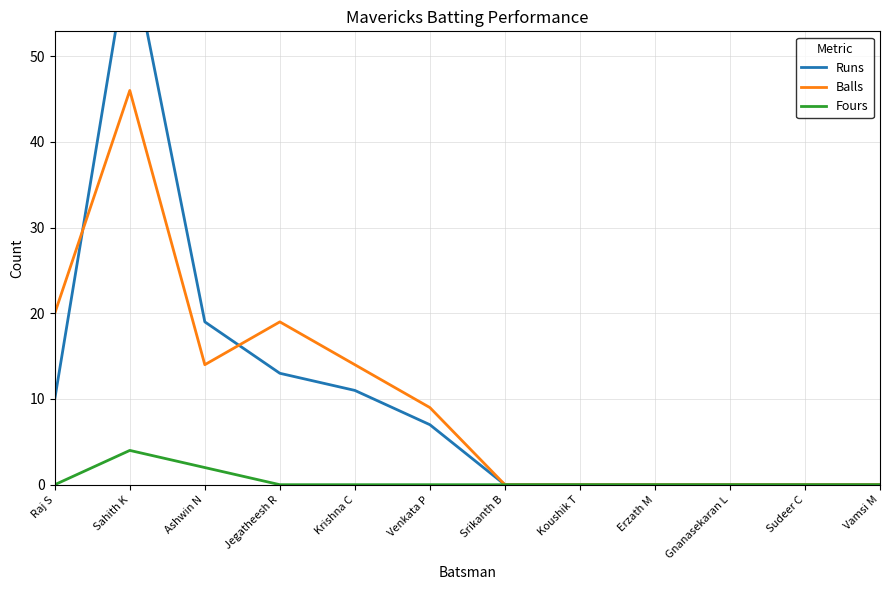

How many lines are shown in the chart?

3